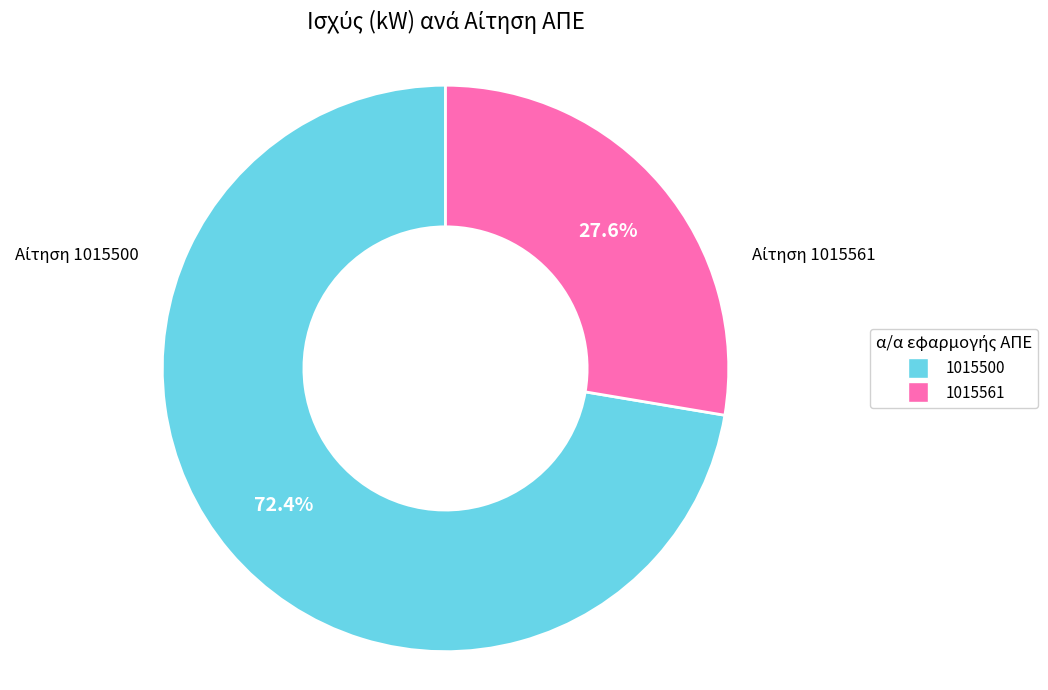

What percentage is the 1015500 slice, to the nearest percent?

72%